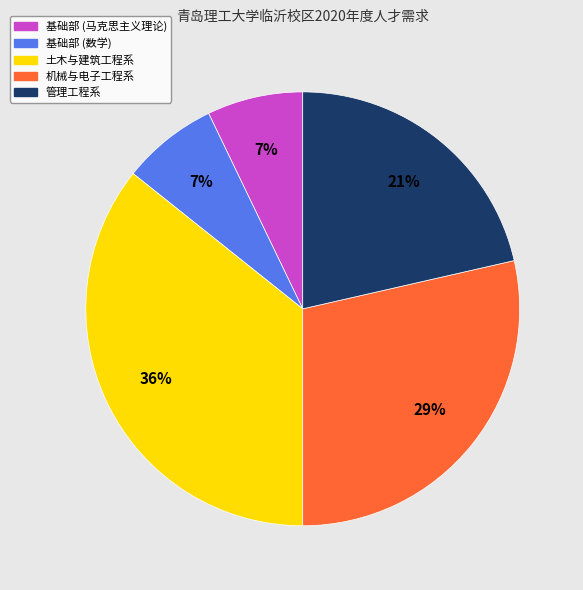

How many slices are in this pie chart?

5